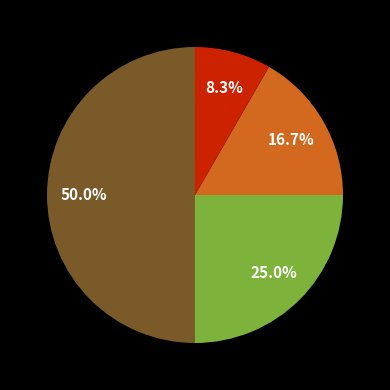

How many segments does this pie chart have?

4